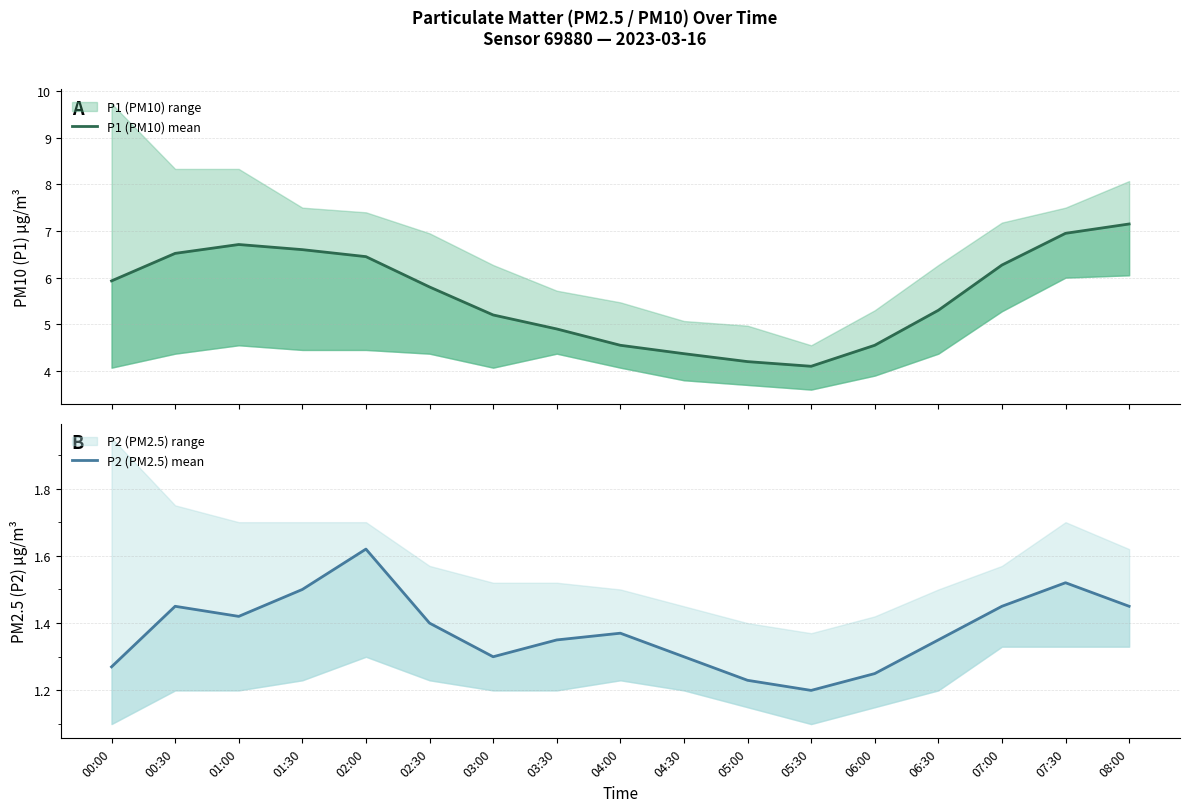

The value of P2 (PM2.5) mean at 02:00 is 1.6. True or false?

True